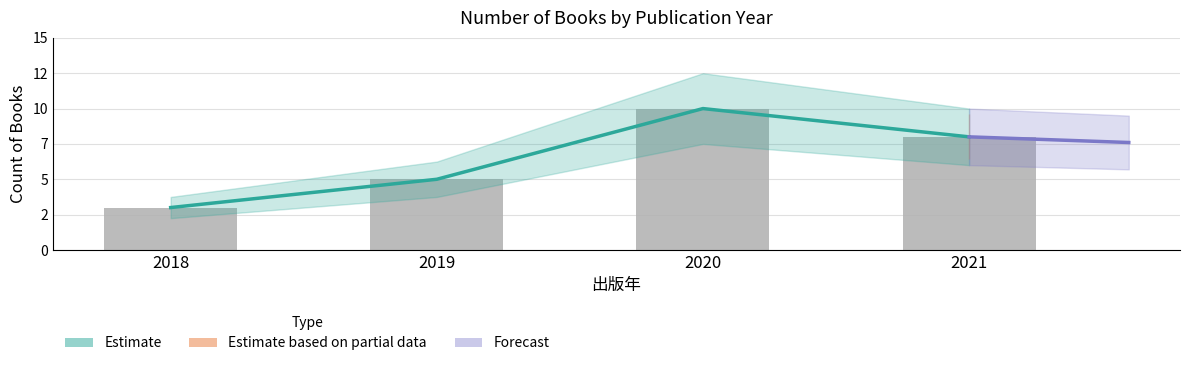

Count the number of categories in the chart.

4